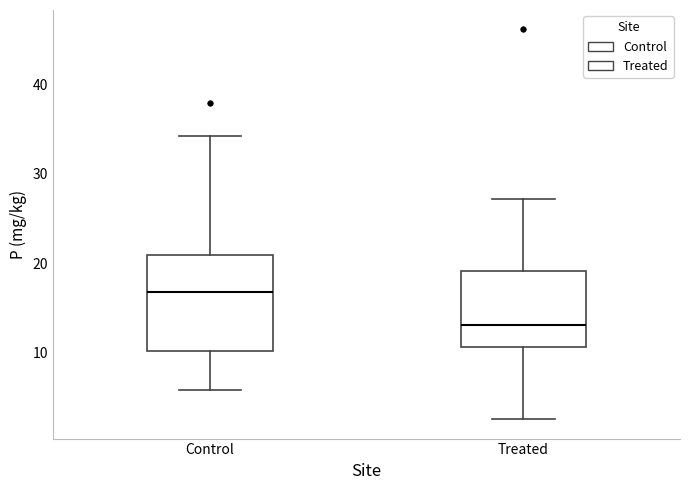

Reading left to right, transcribe this box plot: for each box, give where its median line is, the range the box spans, and where its two whiskers end, as read against the y-axis. The values are not printed on the chart, so give them approximately, as read against the axis.

Control: median 17, box 10 to 21, whiskers 6 to 34
Treated: median 13, box 11 to 19, whiskers 3 to 27